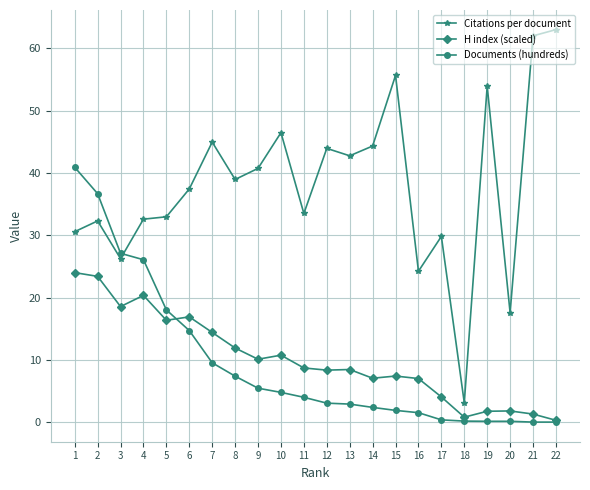

At how many categories does at least one series exceed 17?

21